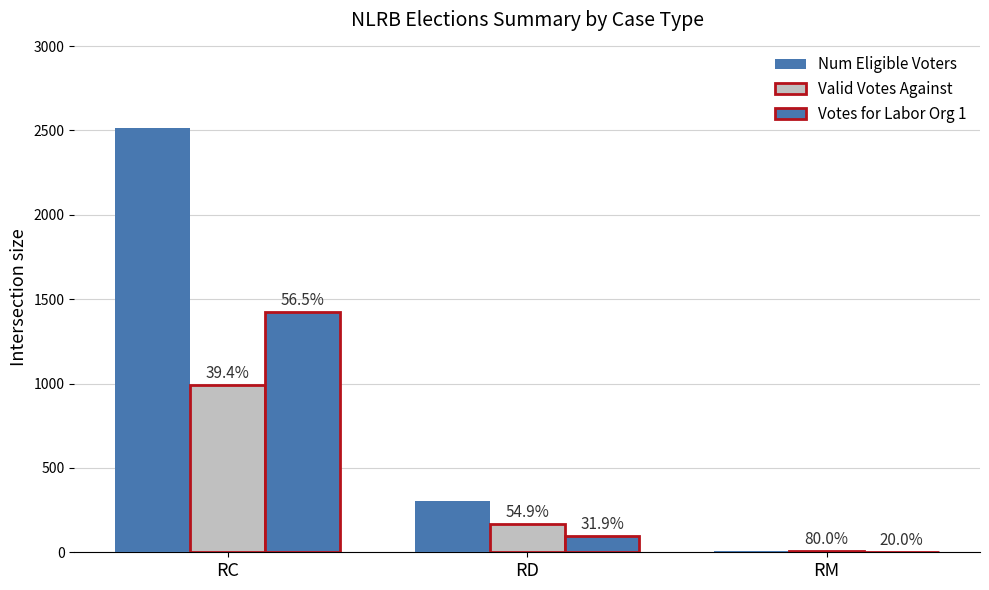

What is the sum of all Votes for Labor Org 1 values?

1521